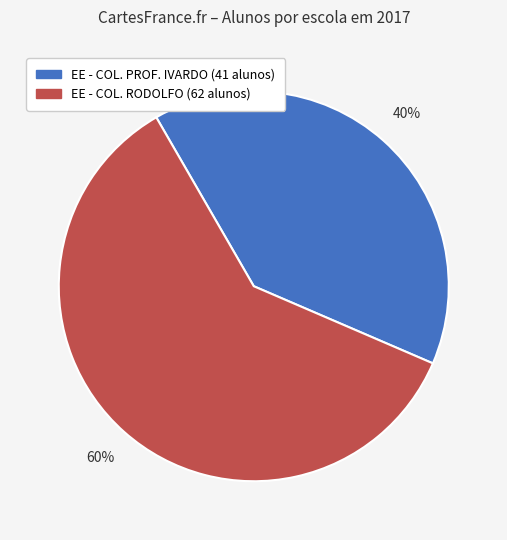

Count the number of slices in the pie.

2